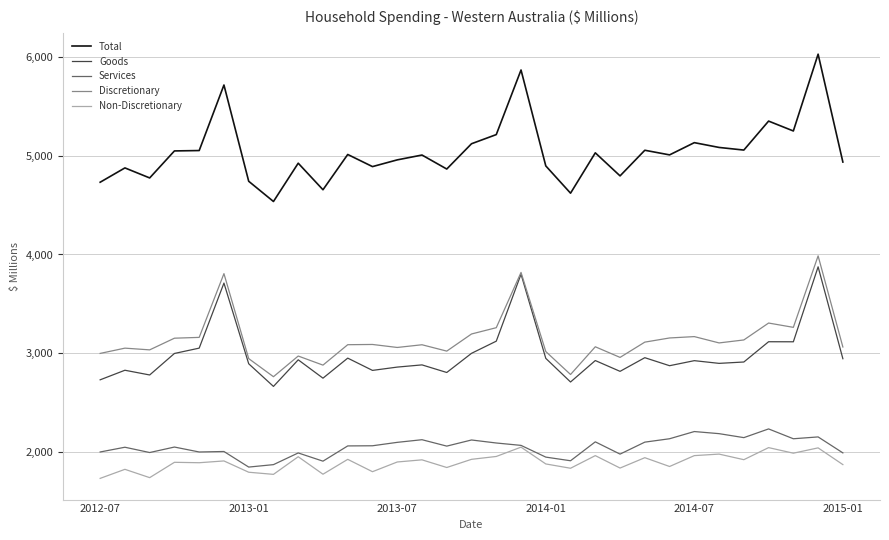

Which series has the largest total across all categories?

Total